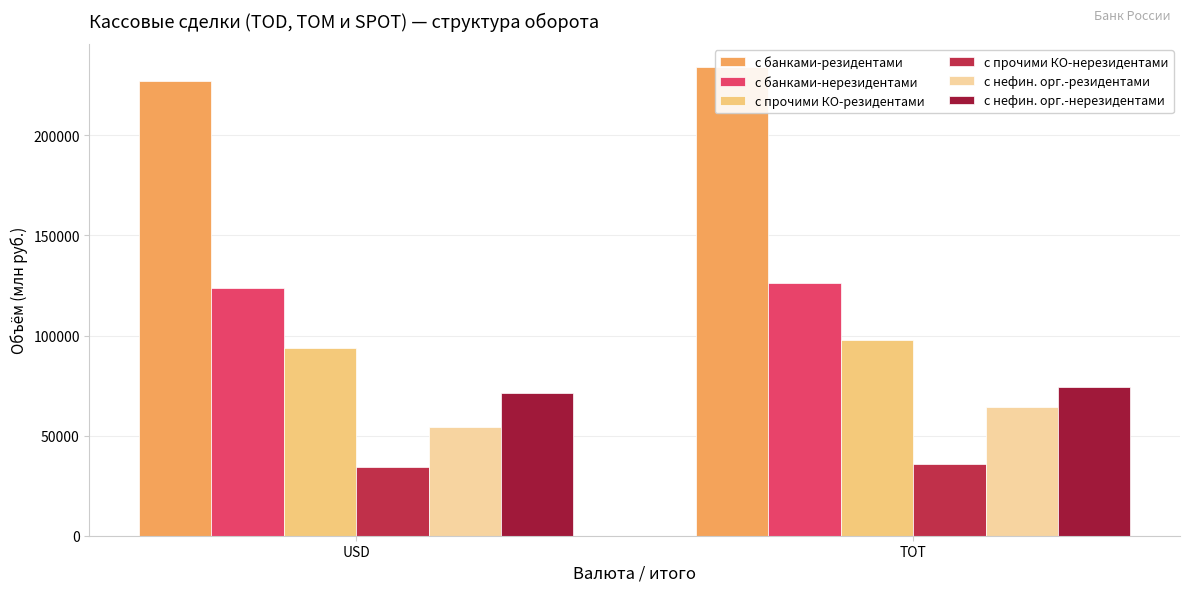

What is the difference between the maximum and minimum values in the с банками-нерезидентами series?

2292.3